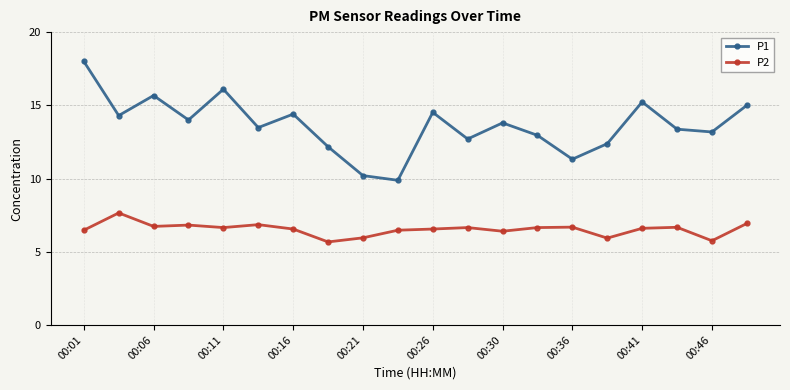

What is the difference between the second highest and second lowest values in the P2 series?

1.2